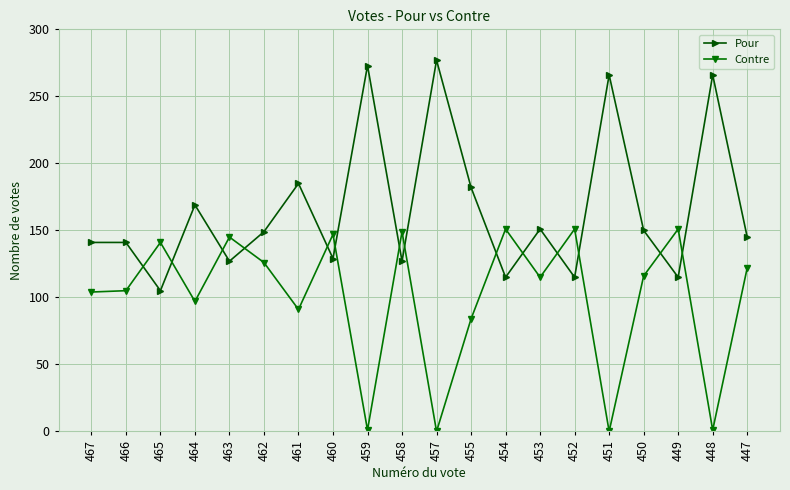

Between which two adjacent categories do Contre and Pour first intersect?

466 and 465